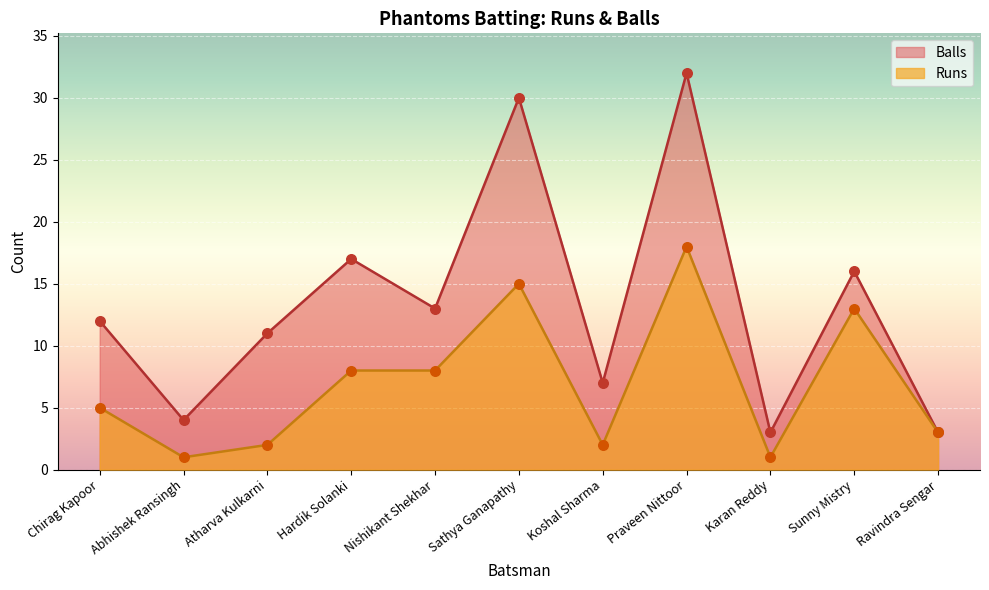

Which series contains the highest Y value?

Balls